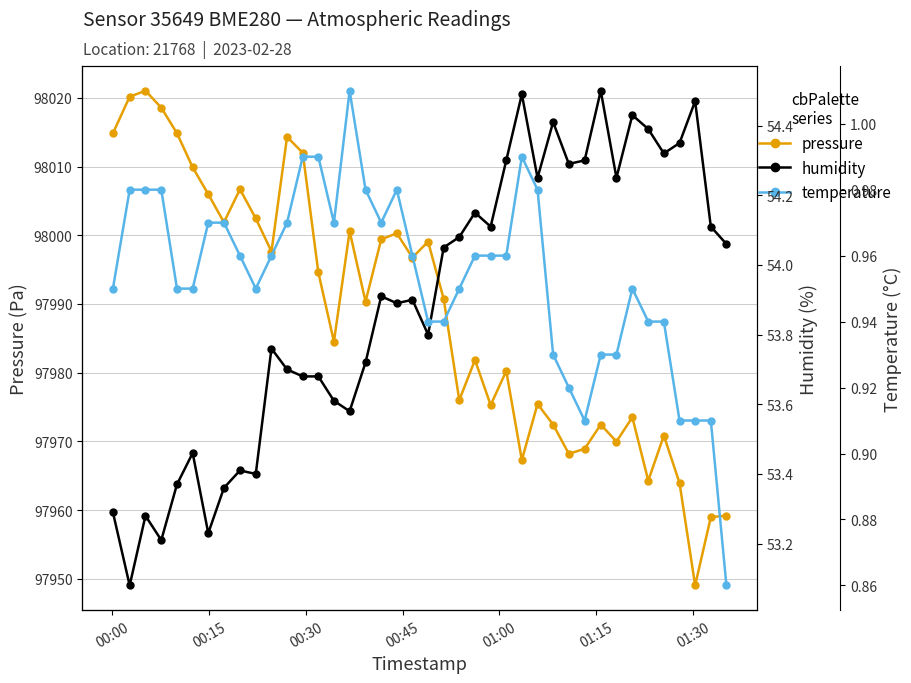

True or false: pressure has more than 0 points higher than both neighbors.

True